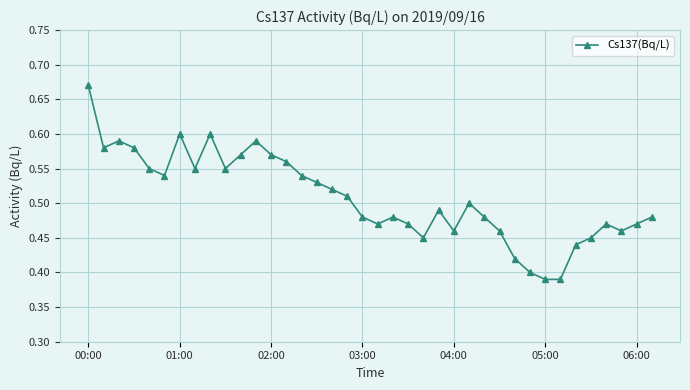

Count the values in the range 0 to 1.

38